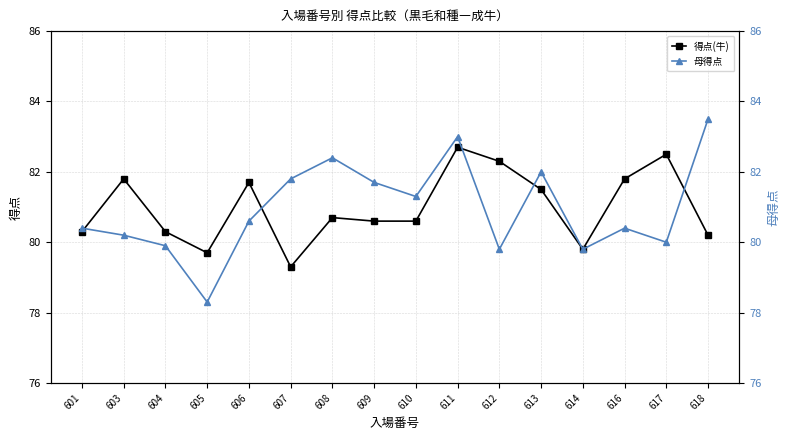

What value does the 母得点 series have at 604?

79.9